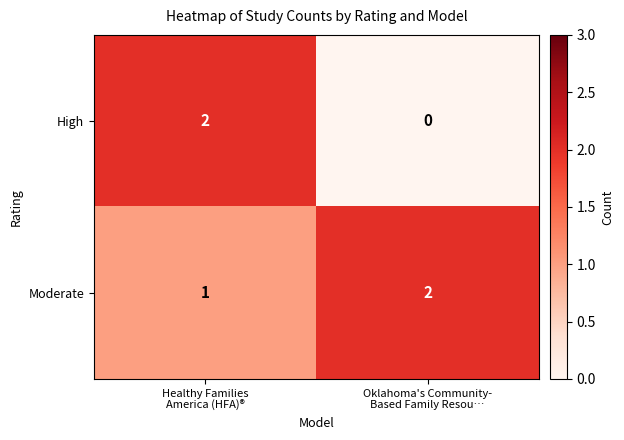

Which series has the widest spread of values?

High